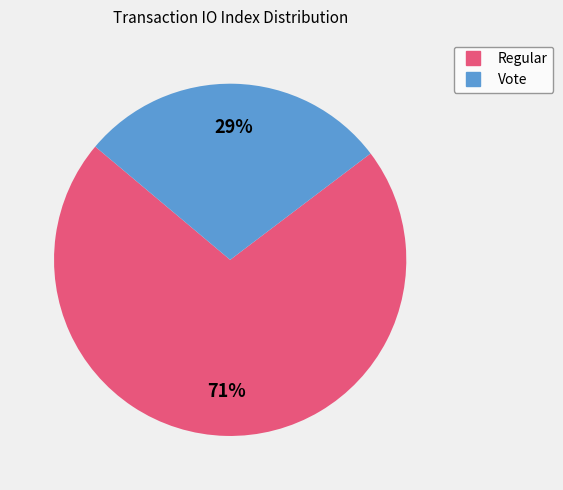

Which category has the smallest portion of the pie?

Vote